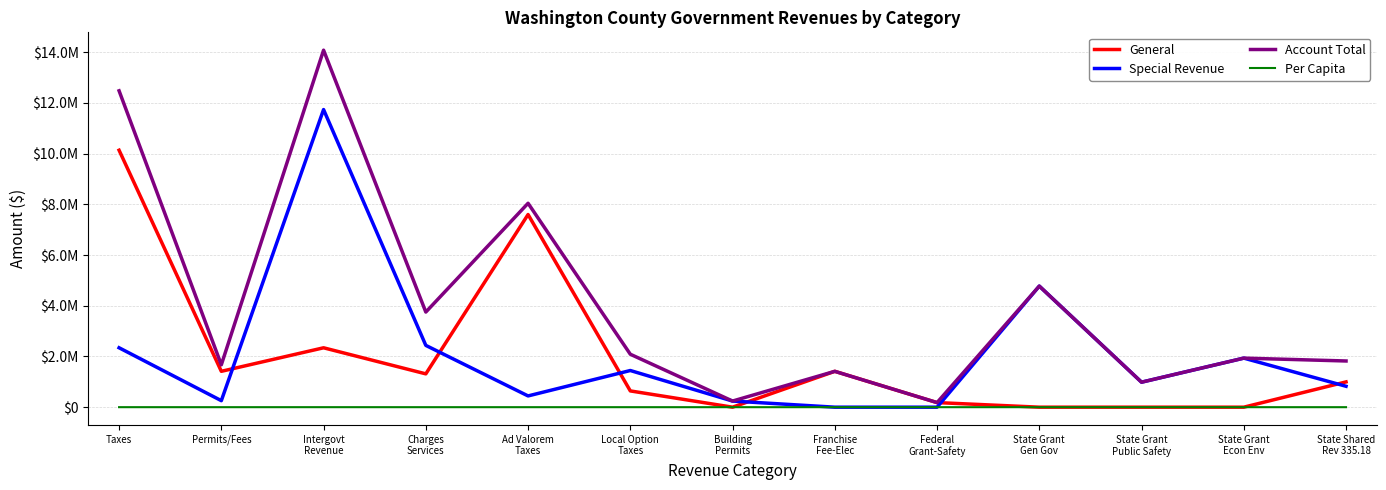

Is the value of General at Permits/Fees greater than the value of Per Capita at Taxes?

Yes